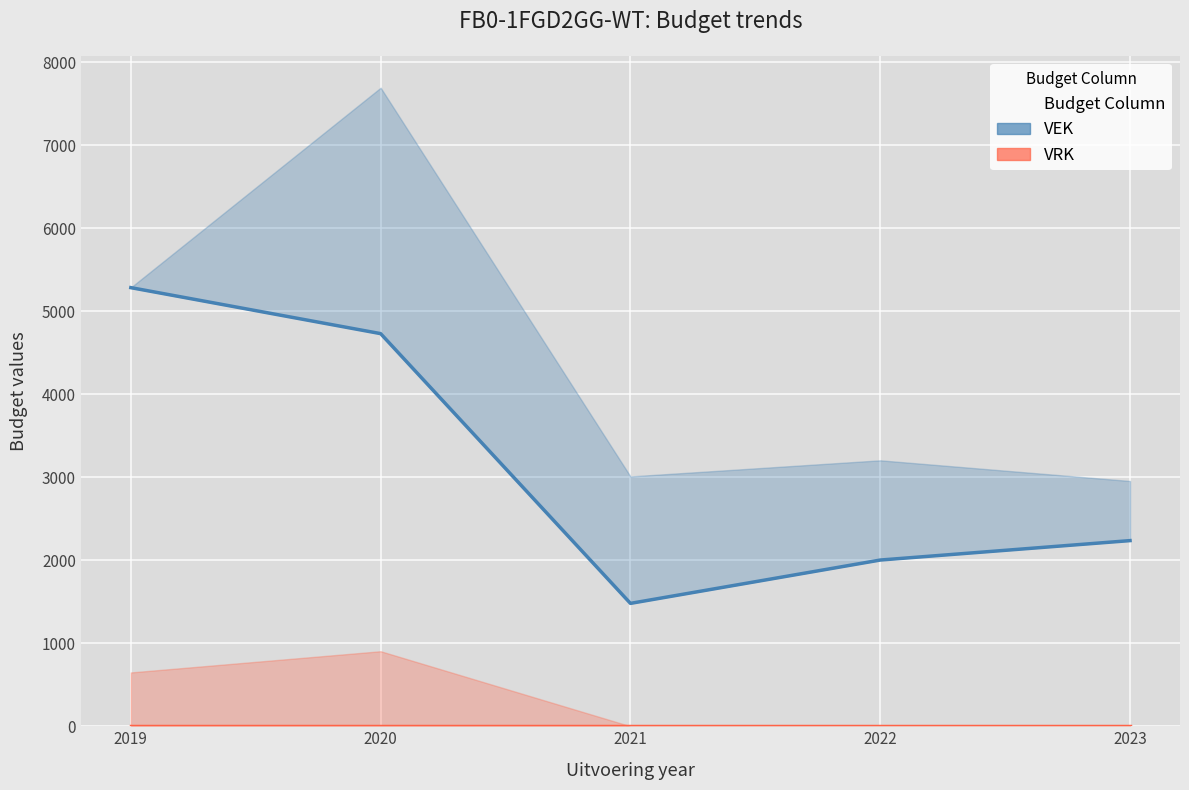

What is the total value across all series at 2019?

5283